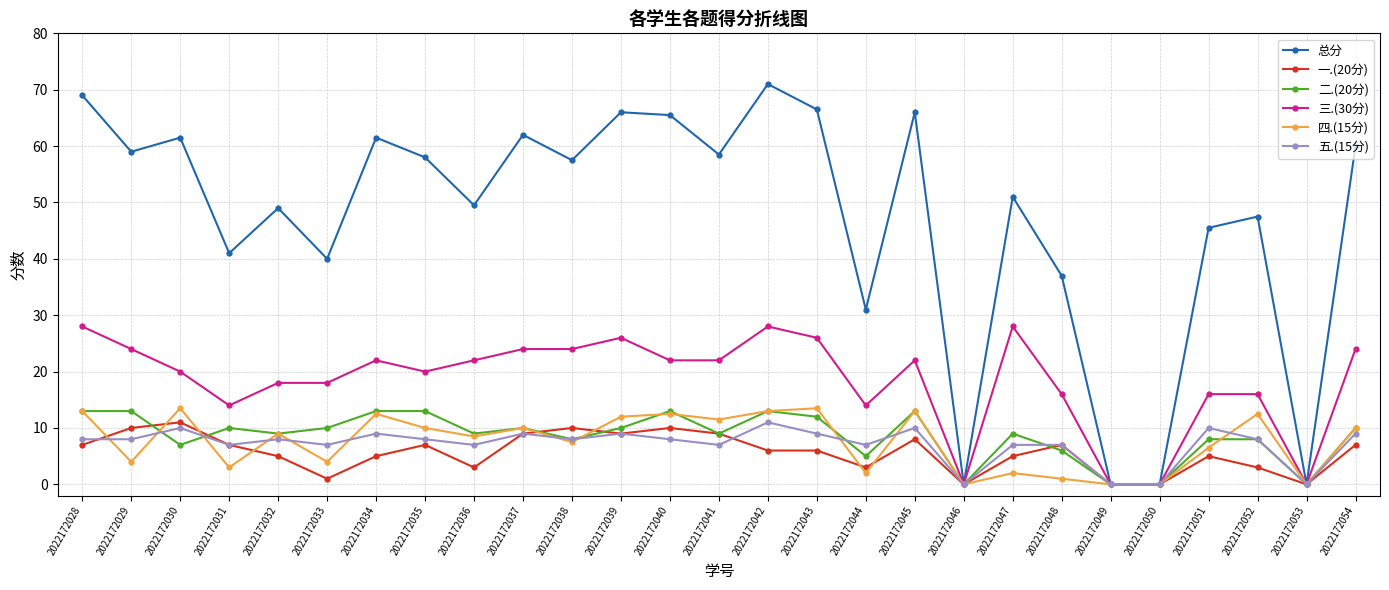

True or false: 三.(30分) has a value of 0.0 at 2022172053.

True